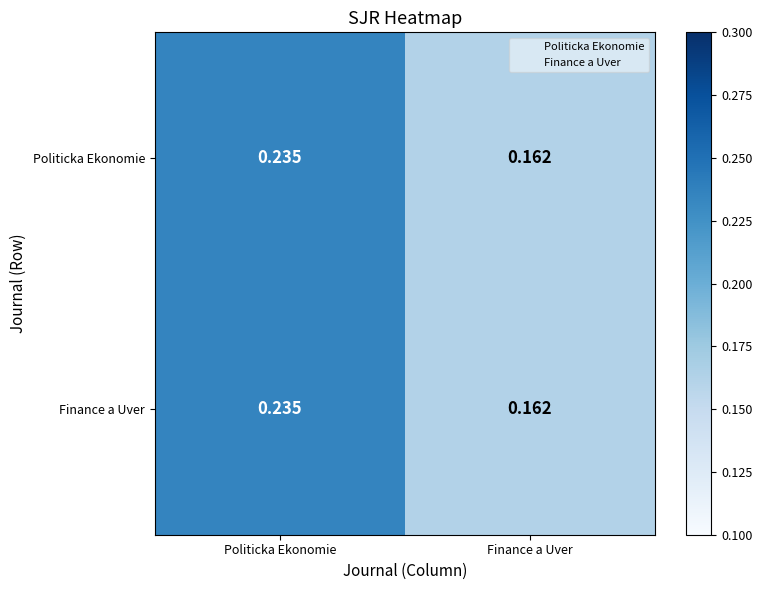

Which category has the lowest value across all series?

Finance a Uver